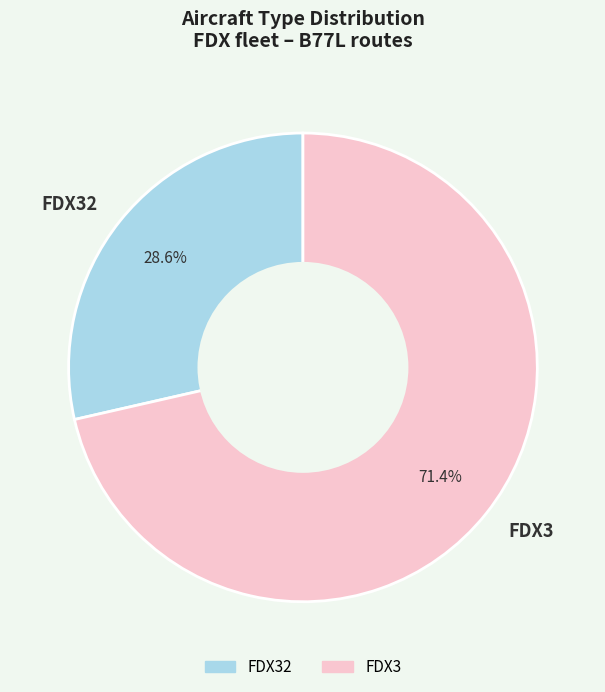

To the nearest percent, what is the difference between the largest and smallest slice percentages?

43%